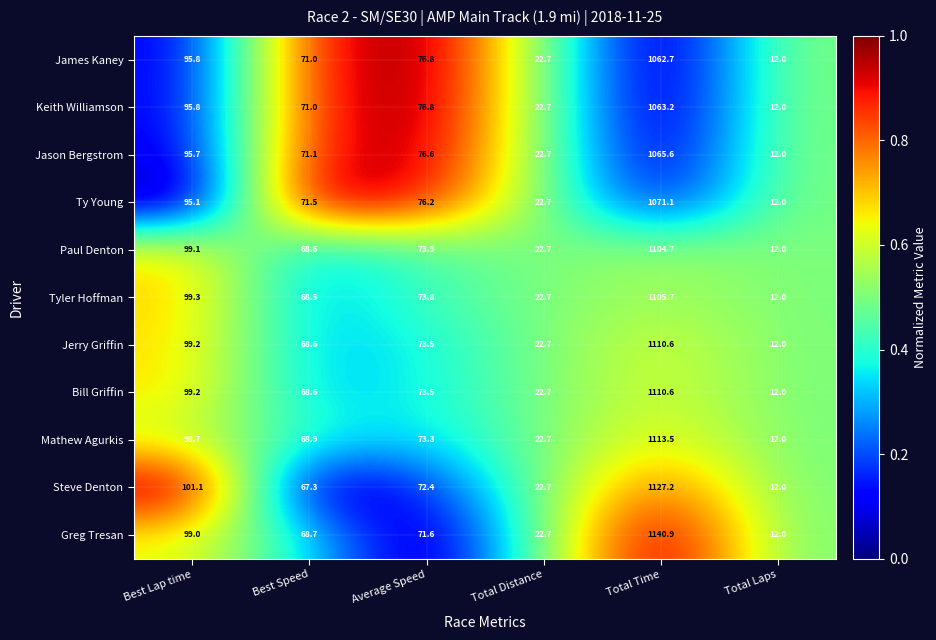

The Steve Denton series shows 101.1 at Best Lap time. True or false?

True